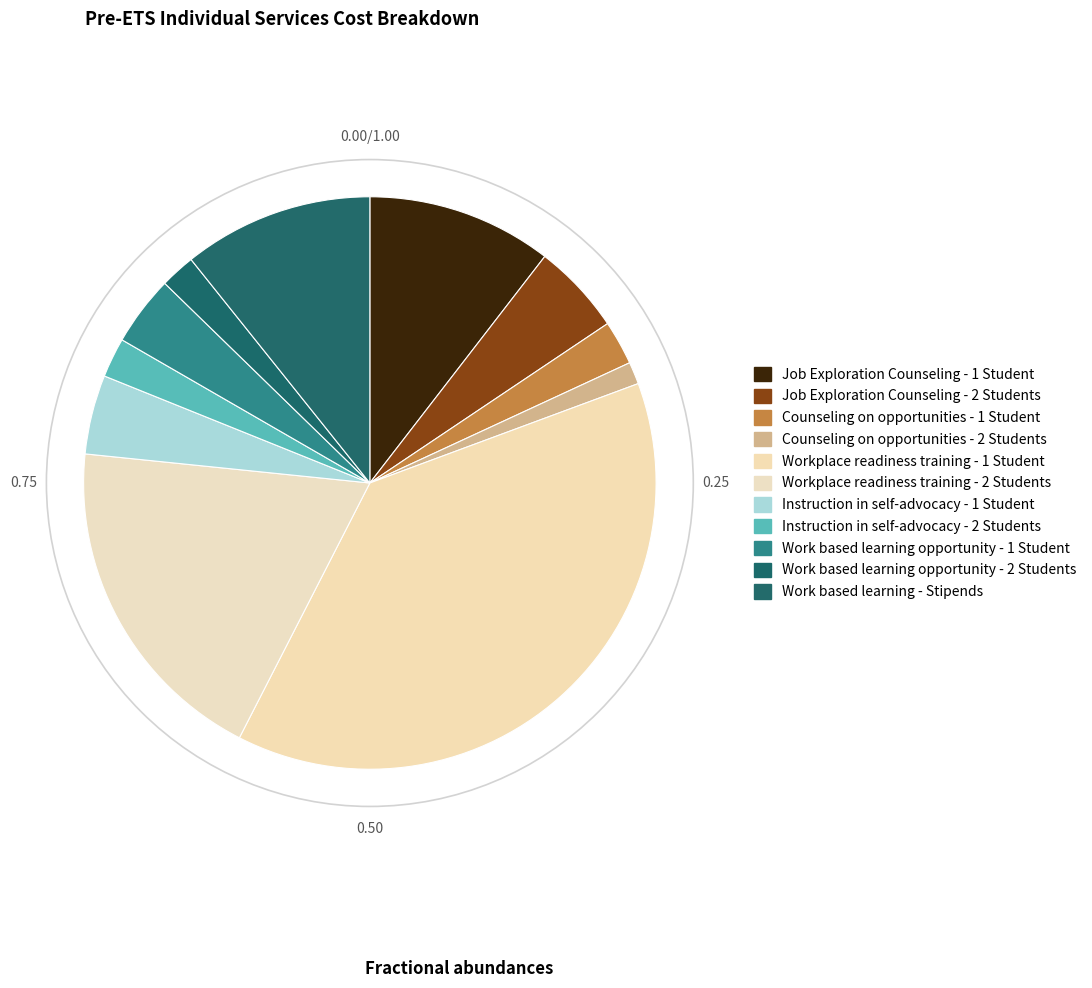

What percentage is the Instruction in self-advocacy - 2 Students slice, to the nearest percent?

2%